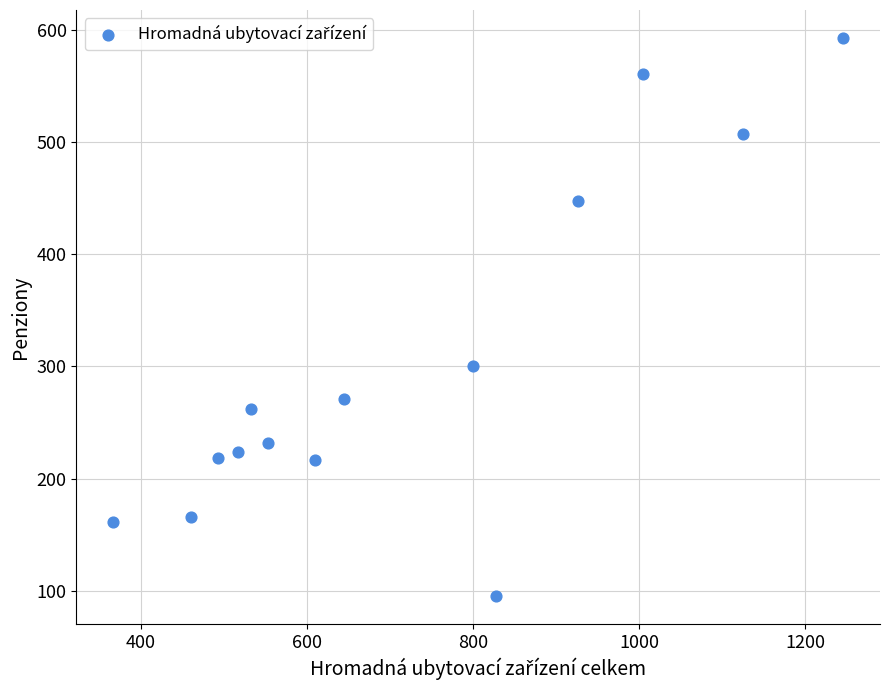

What Y value in the scatter plot is closest to 344?

300